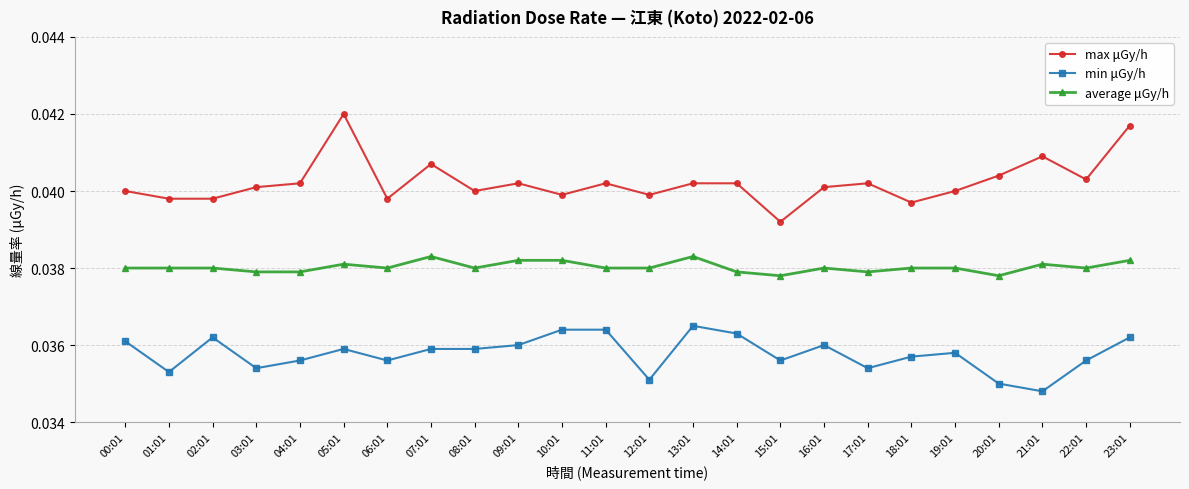

Which series has the largest range (max minus min)?

max μGy/h